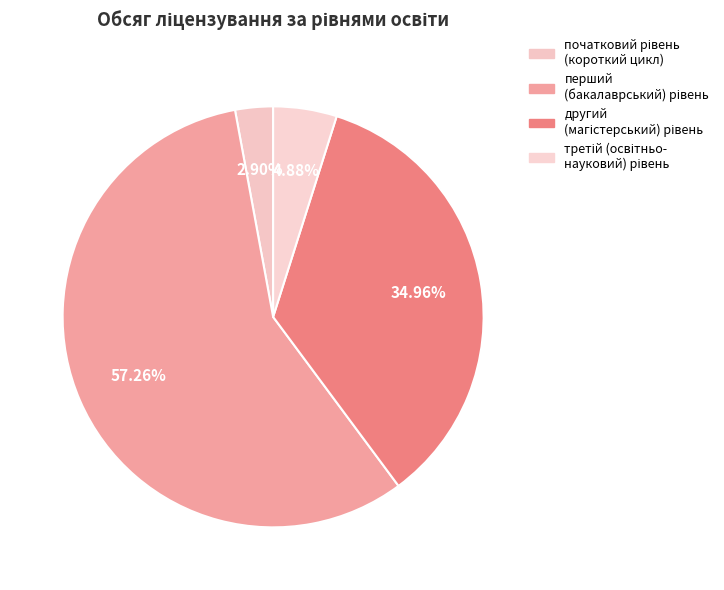

How many slices are in this pie chart?

4